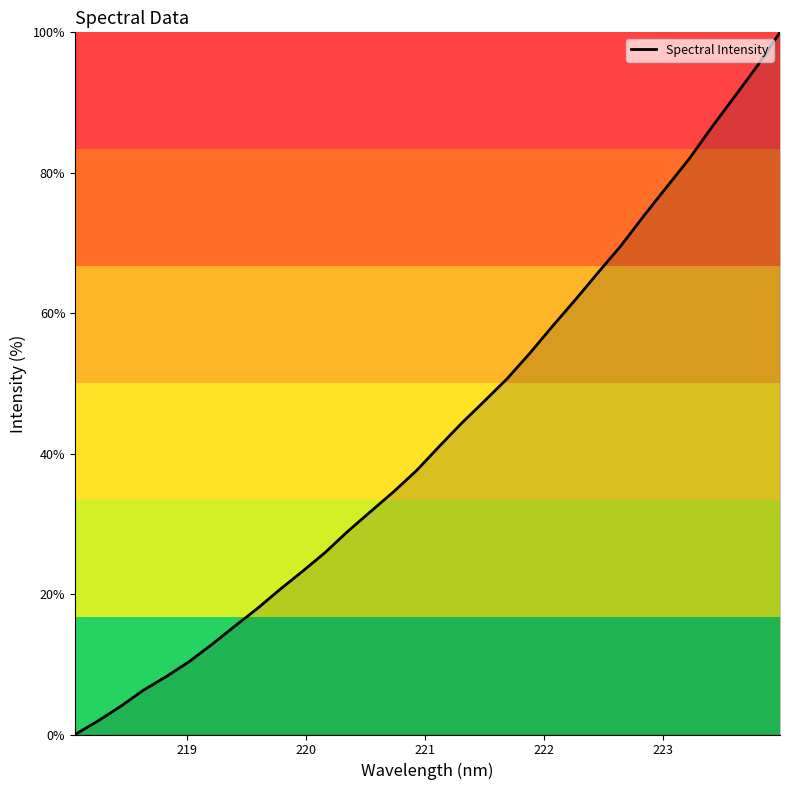

What is the difference between the maximum and minimum values?

100.0